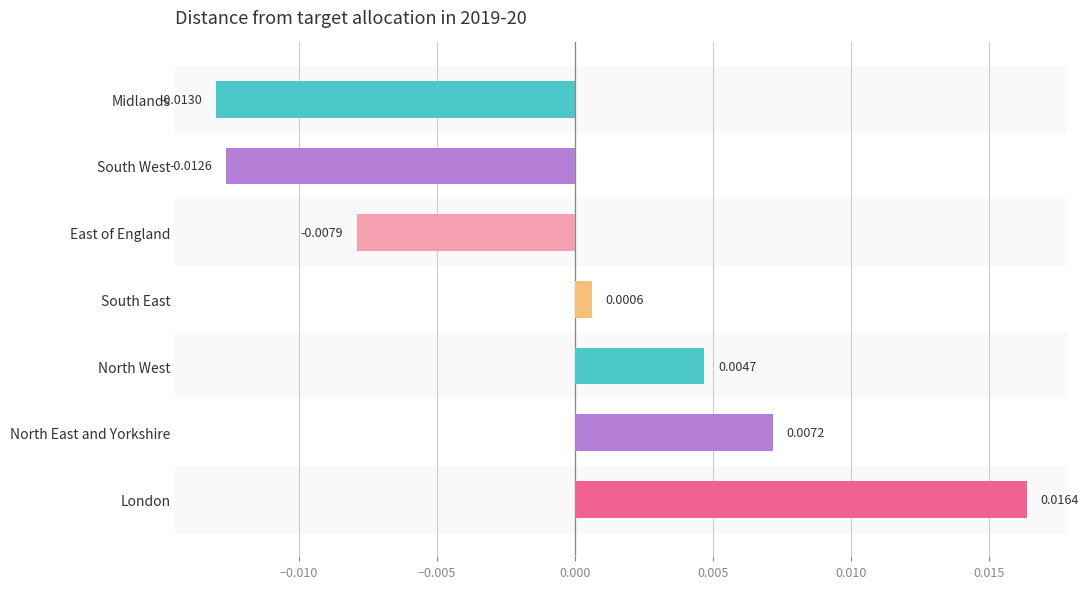

Which category has the highest value across all series?

London